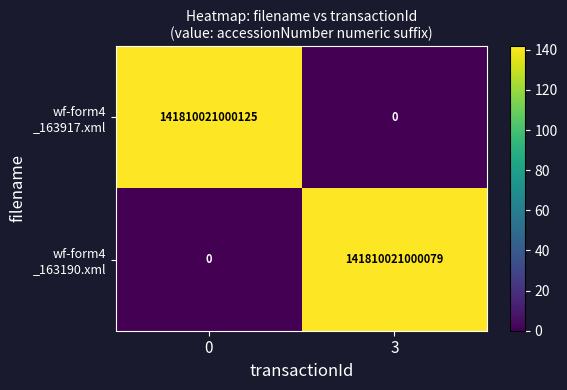

What is the difference between the highest and lowest values at 3?

141.8